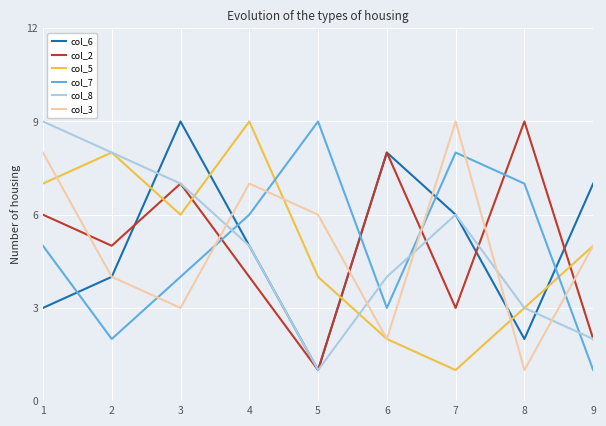

Between 1 and 2, which series saw the biggest shift?

col_3